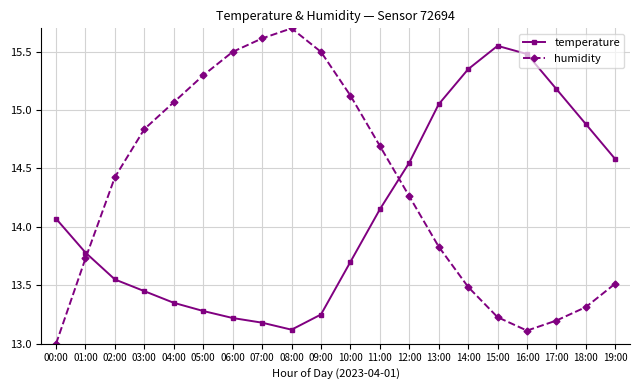

What is the total value across all series at 01:00?

27.5